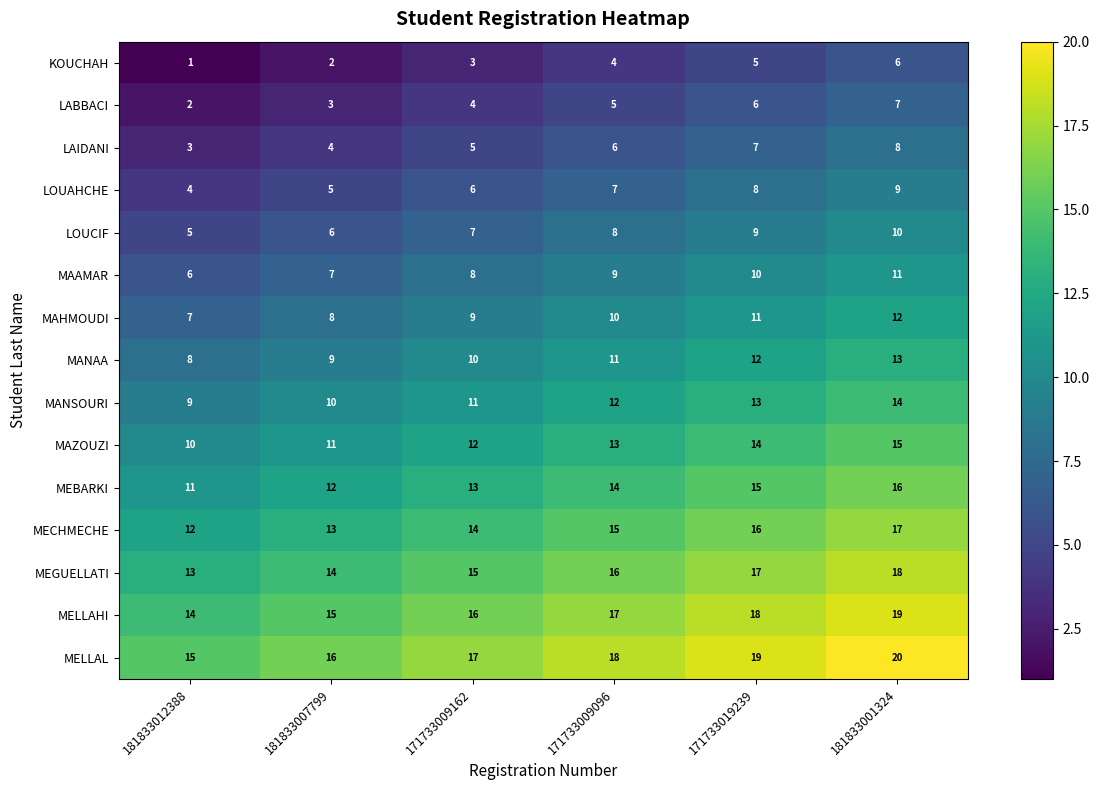

What is the spread (max minus min) of values at 181833001324?

14